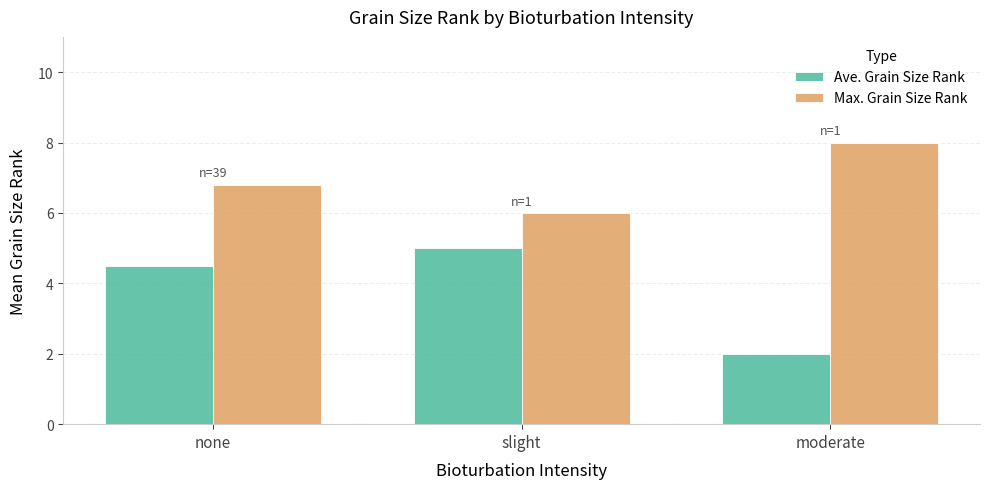

Reading right to left, extract all data points from this chart.

Ave. Grain Size Rank: 2.0	5.0	4.5
Max. Grain Size Rank: 8.0	6.0	6.8